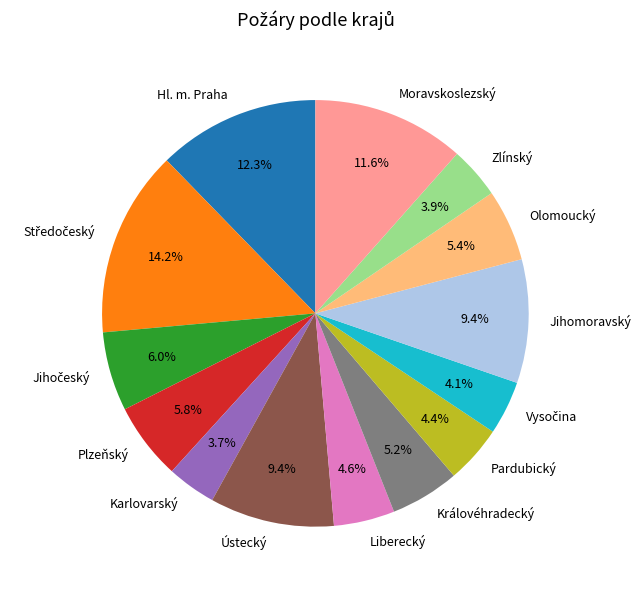

Approximately how many times larger is the value at Plzeňský compared to Ústecký?

0.6